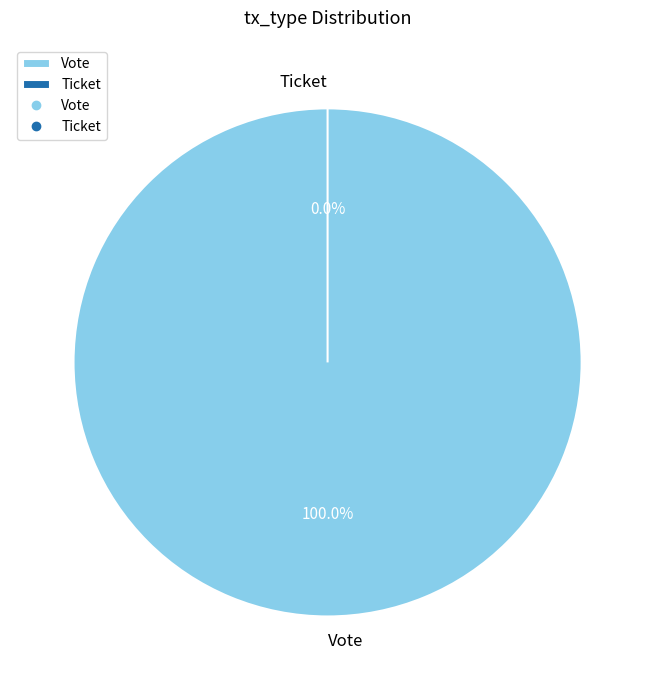

What is the smallest slice in the pie chart?

Ticket (io_index=0)